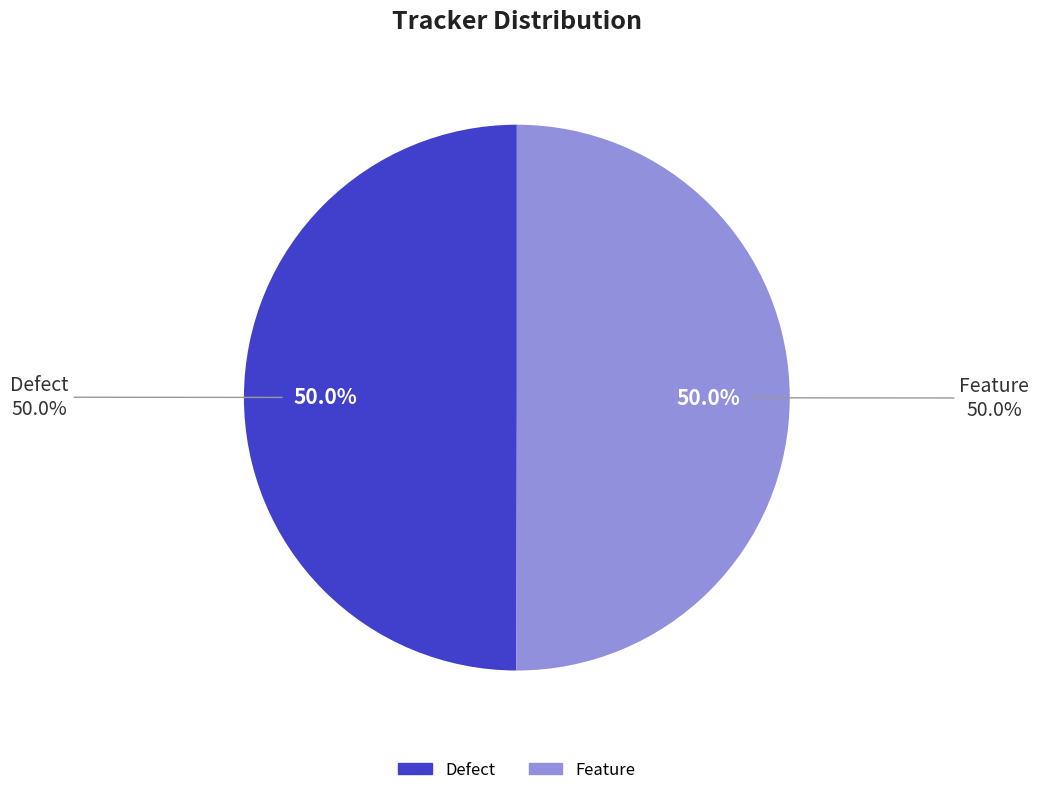

What portion of the pie excludes Feature?

50.0%